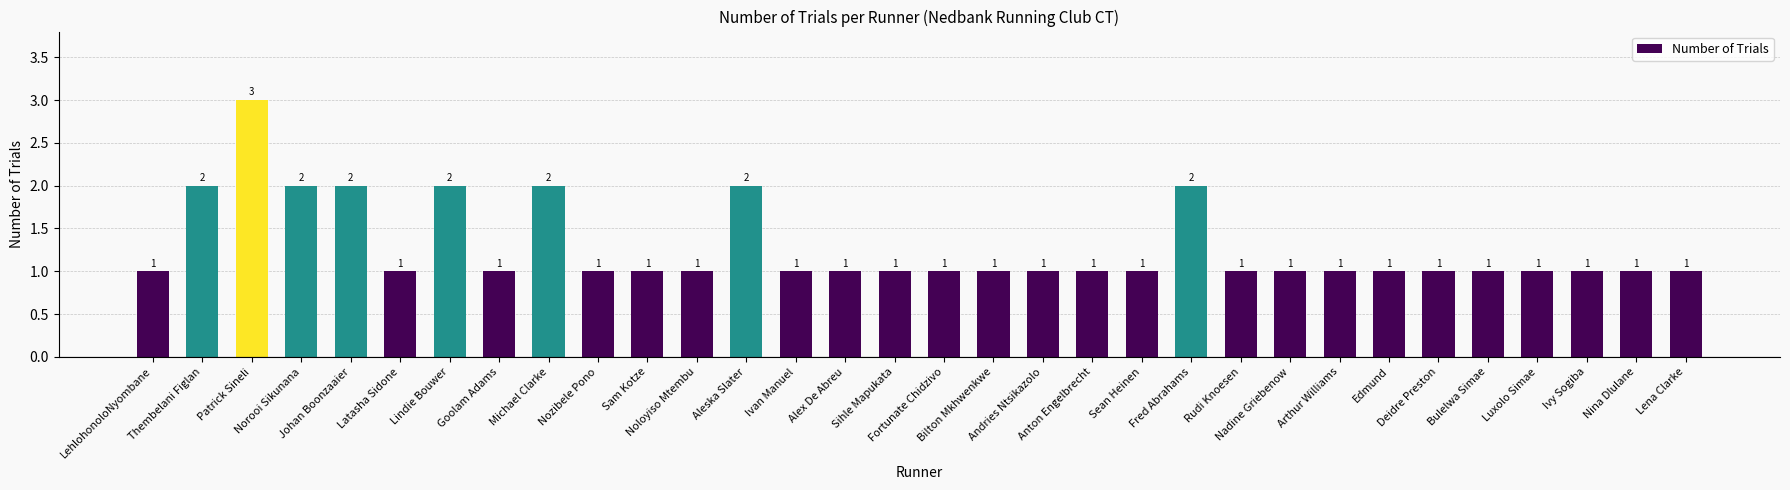

What is the minimum value shown in the chart?

1